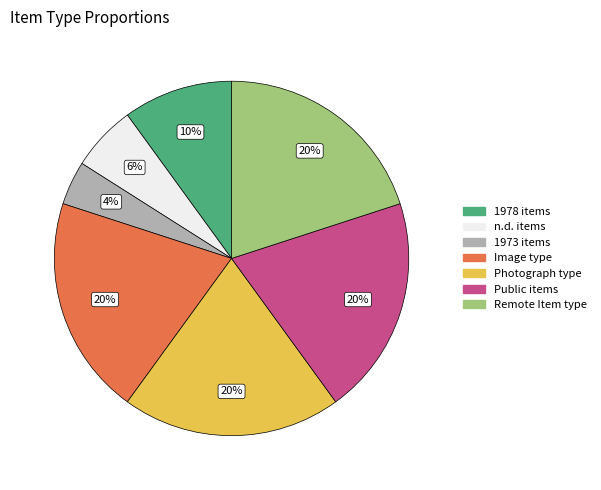

To the nearest percent, what is the average slice percentage?

14%